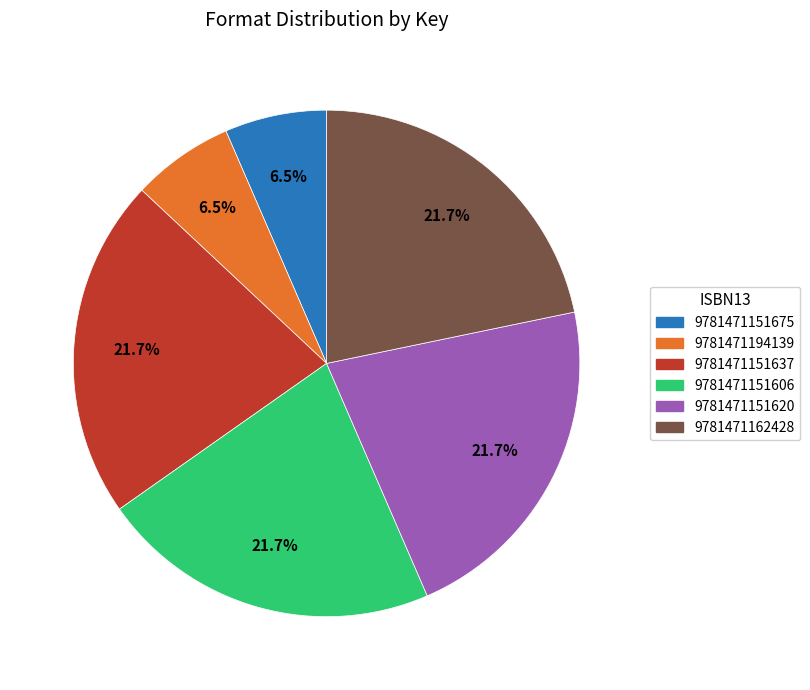

How much of the chart is everything except 9781471151606?

78.3%